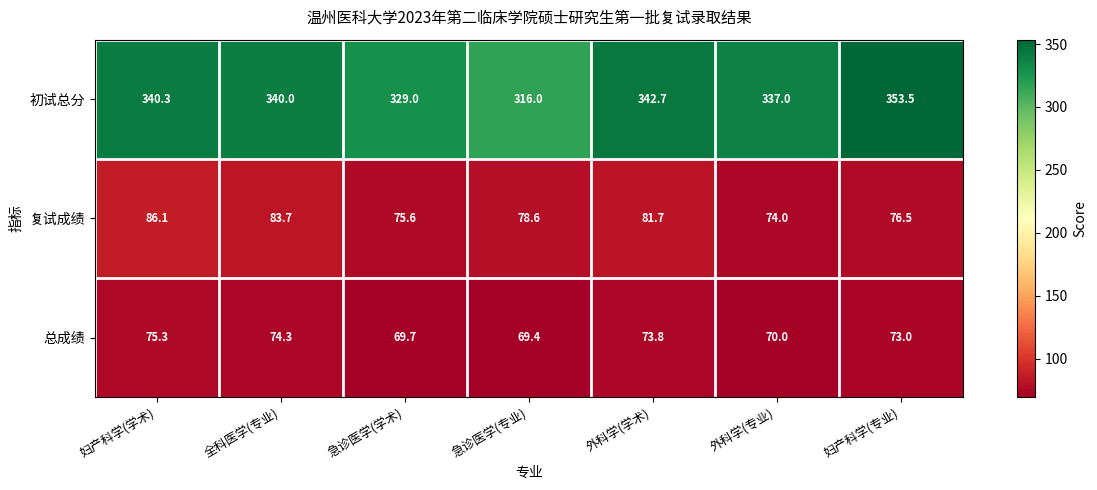

At which label is 复试成绩 closest to 80?

急诊医学(专业)